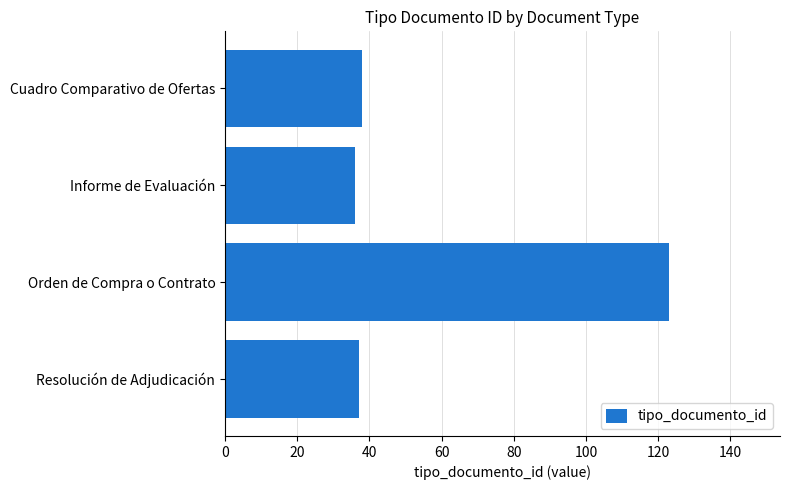

Reading bottom to top, list all the values displayed in this chart.

37	123	36	38